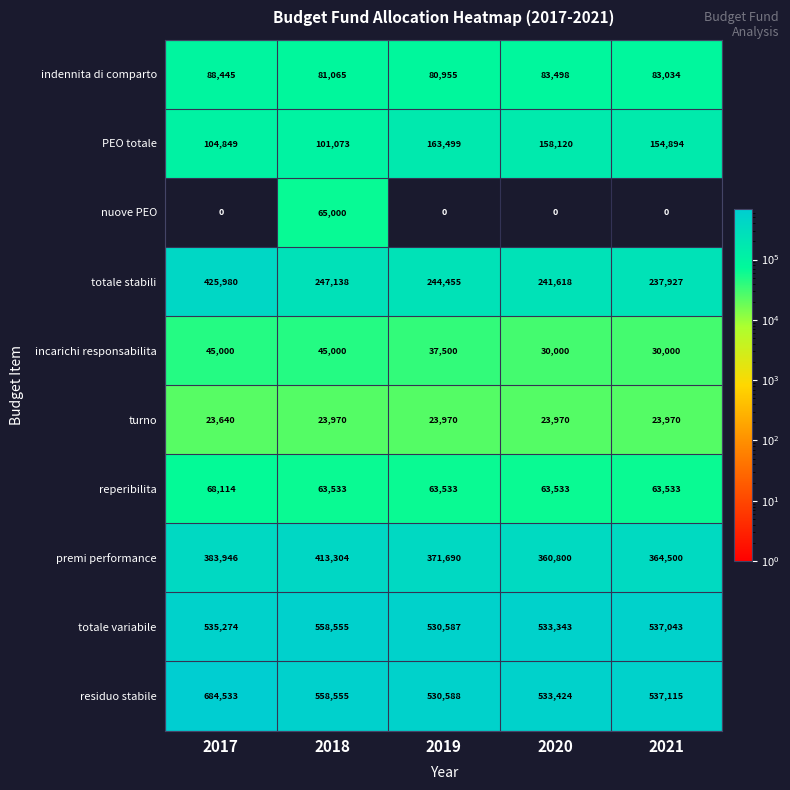

Which series changed the most between 2018 and 2019?

nuove PEO